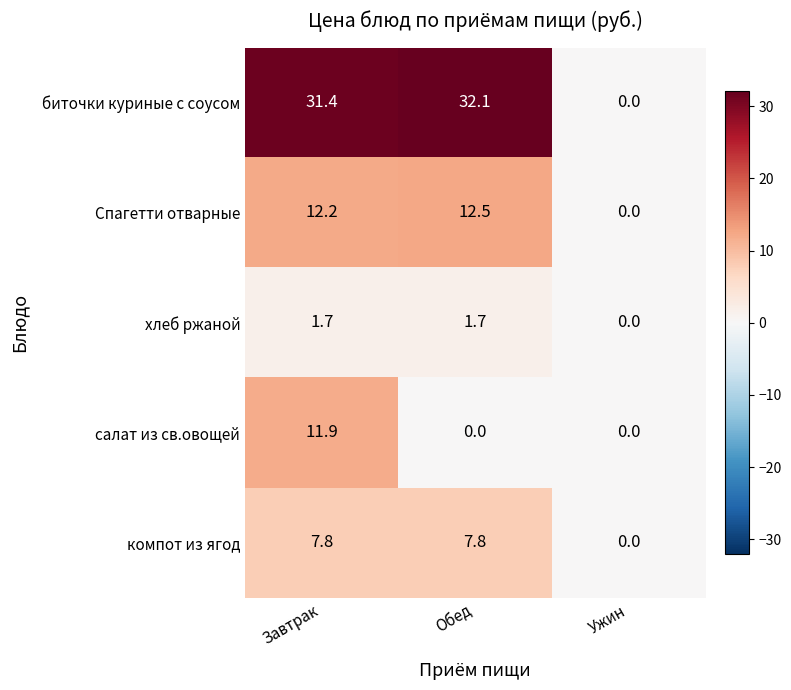

Reading left to right, transcribe all the data shown in this chart.

биточки куриные с соусом: Завтрак=31.4	Обед=32.1	Ужин=0.0
Спагетти отварные: Завтрак=12.2	Обед=12.5	Ужин=0.0
хлеб ржаной: Завтрак=1.7	Обед=1.7	Ужин=0.0
салат из св.овощей: Завтрак=11.9	Обед=0.0	Ужин=0.0
компот из ягод: Завтрак=7.8	Обед=7.8	Ужин=0.0